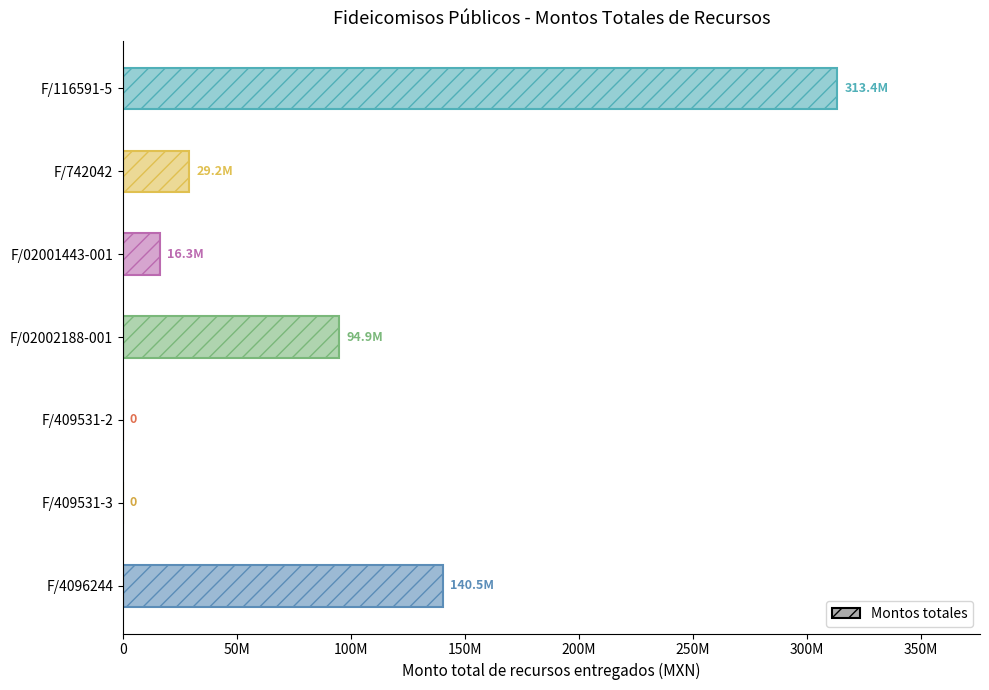

Are the bars horizontal?

Yes